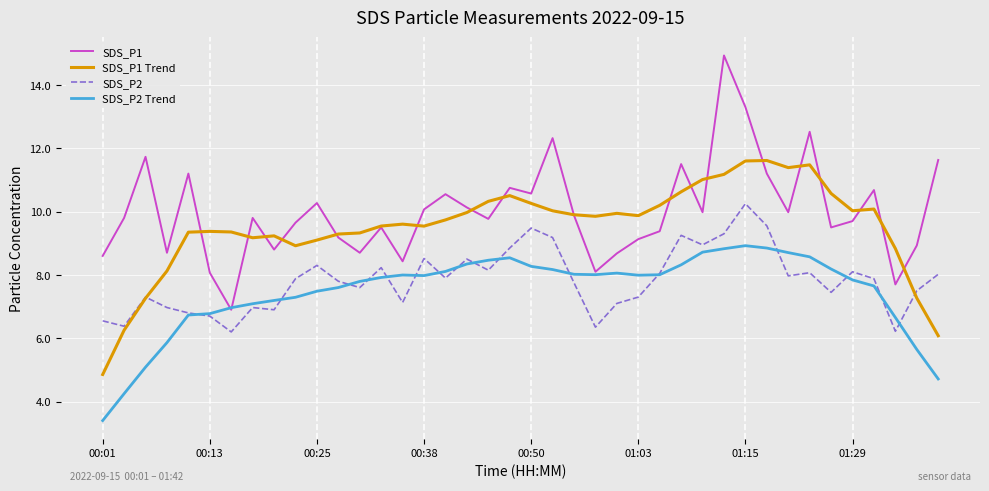

What is the minimum value for SDS_P2 Trend?

3.4